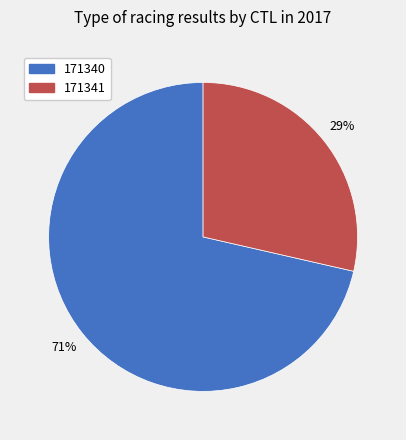

What is the ratio of the value at 171341 to the value at 171340?

0.4